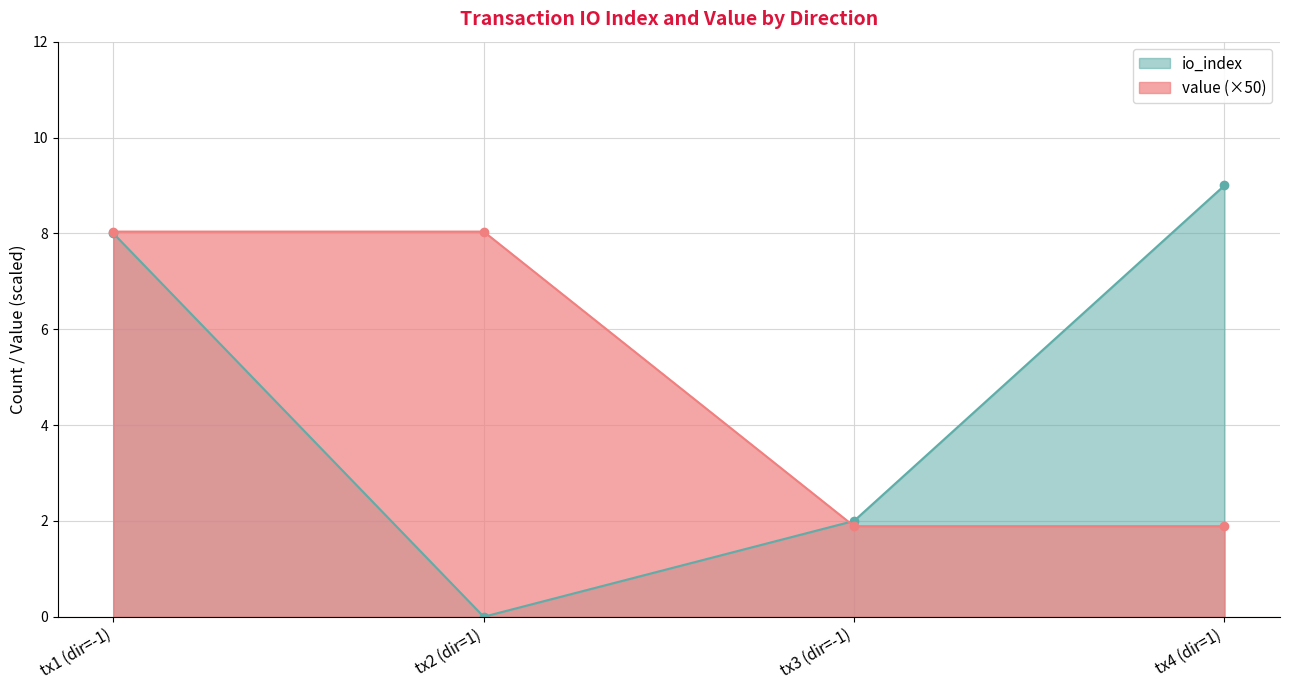

Which series ends up on top after the final intersection of io_index and value?

io_index